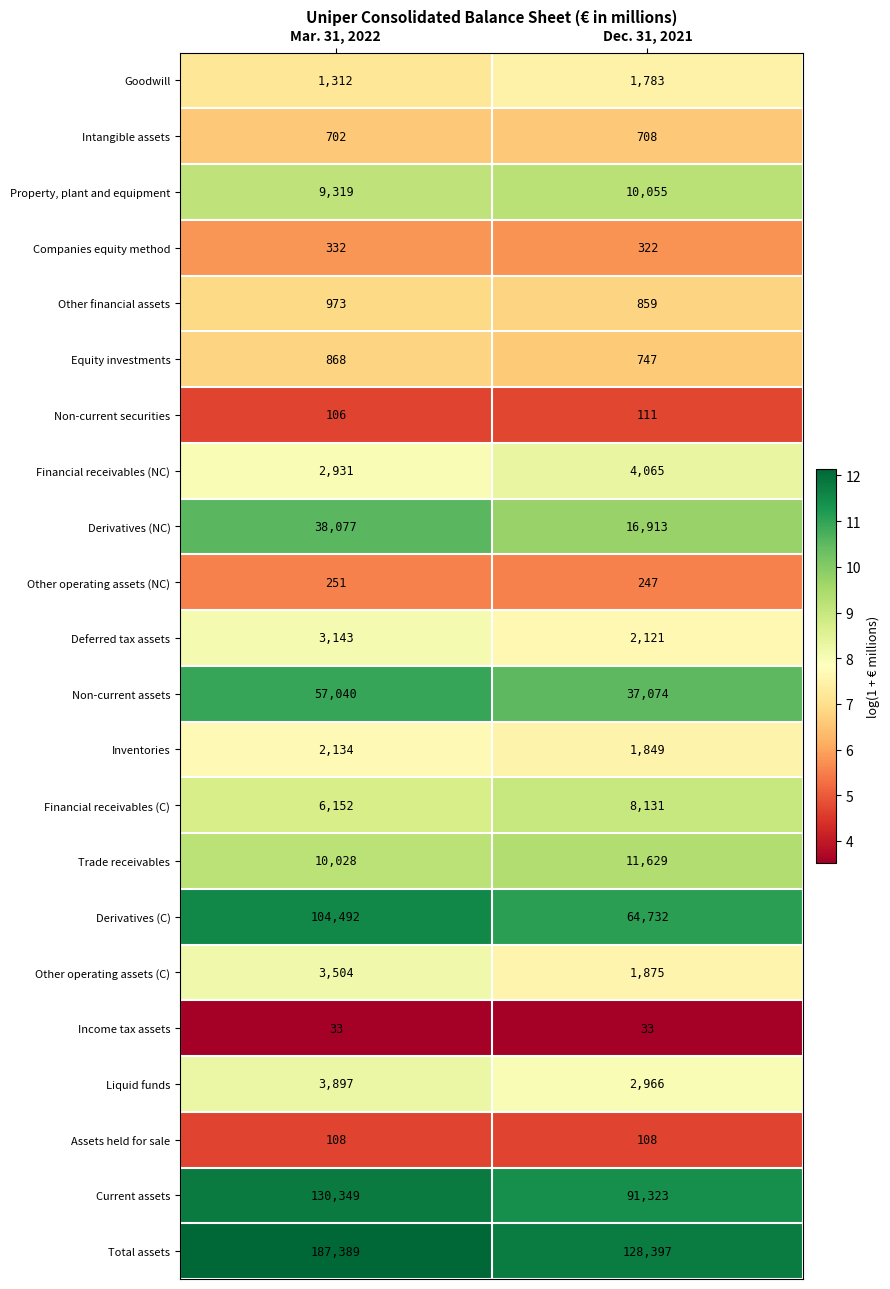

What is the total value across all series at Dec. 31, 2021?

386048